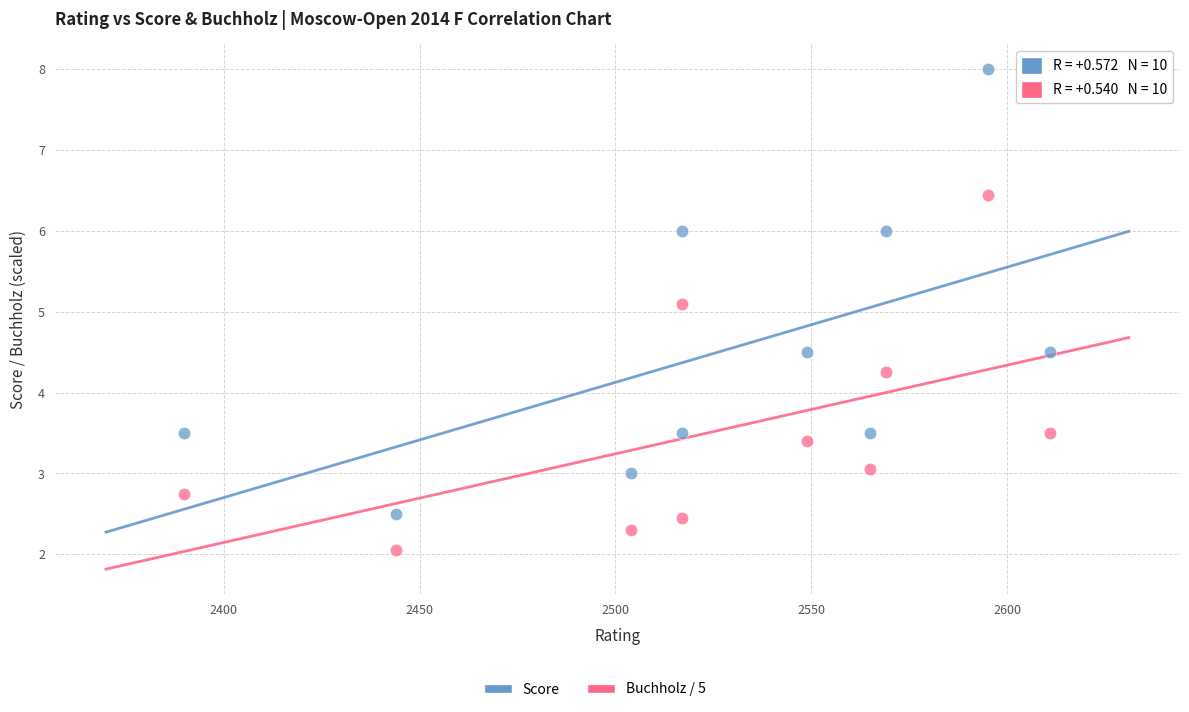

Across all series, what Y value is closest to 5?

5.1